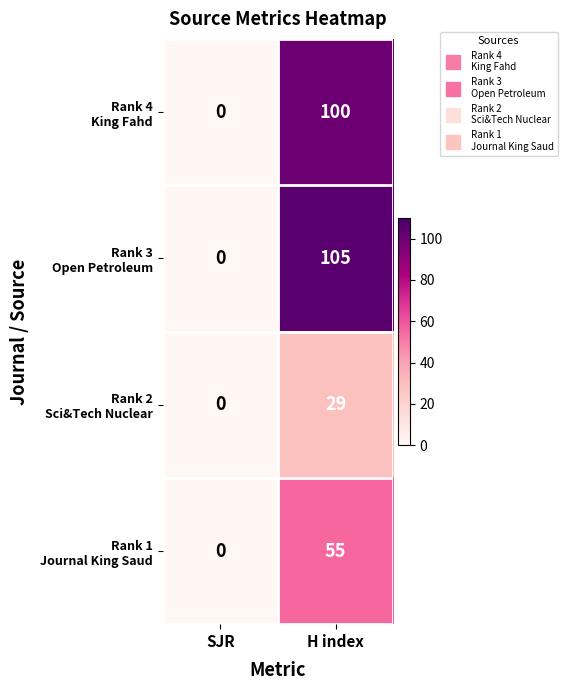

At which category is the sum across all series the highest?

H index